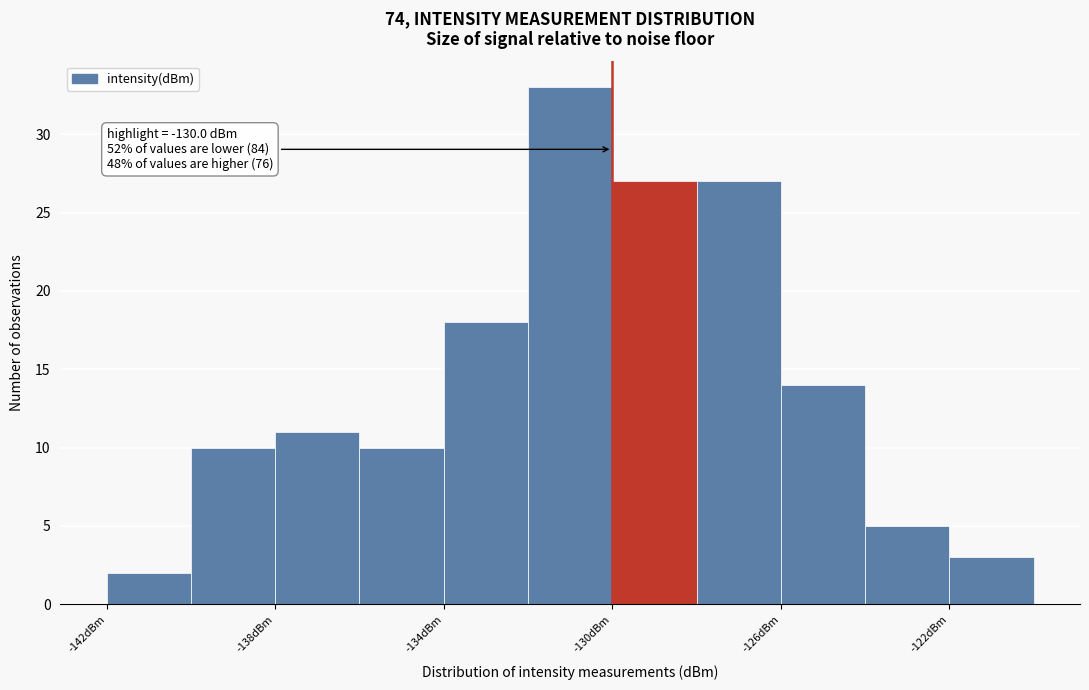

Over which range of the x-axis is the bar tallest?

-132 to -130